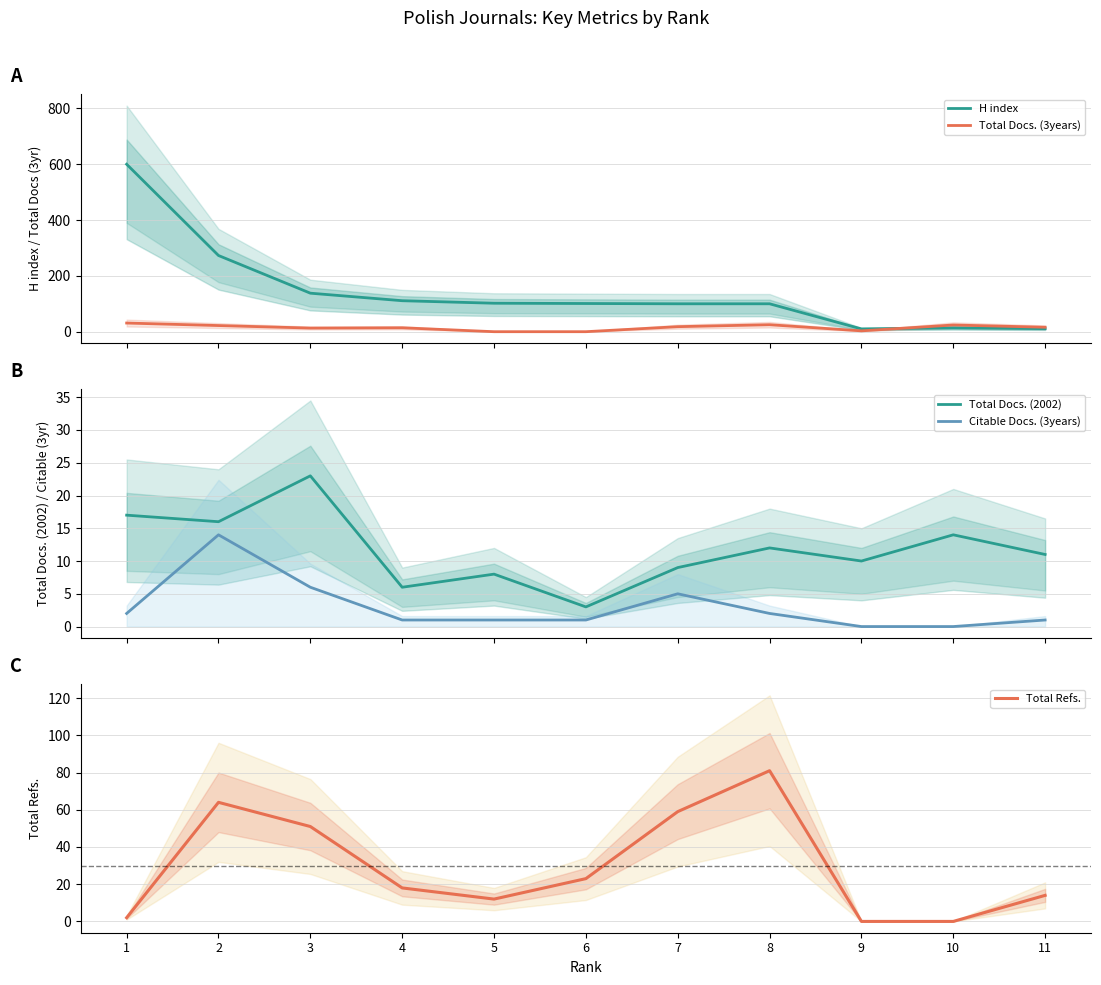

Rank the categories by Total Docs. (3years) value from highest to lowest.

1, 8, 10, 2, 7, 11, 4, 3, 9, 5, 6